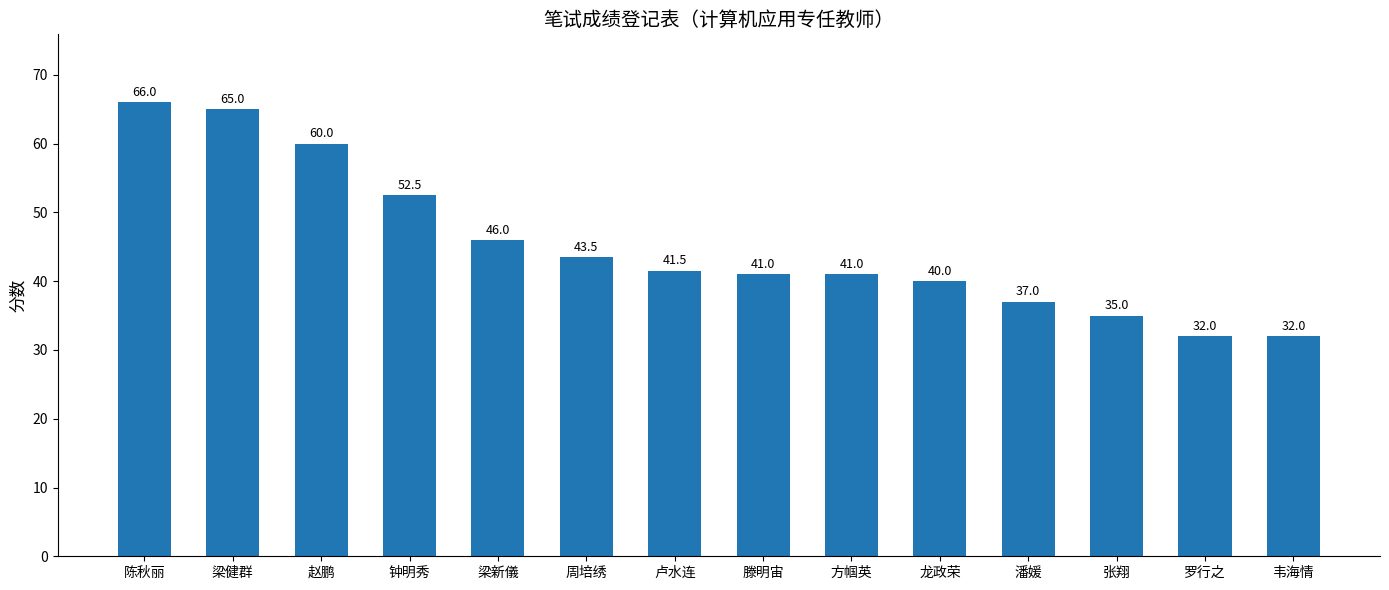

The value at 滕明宙 is 69.8. True or false?

False